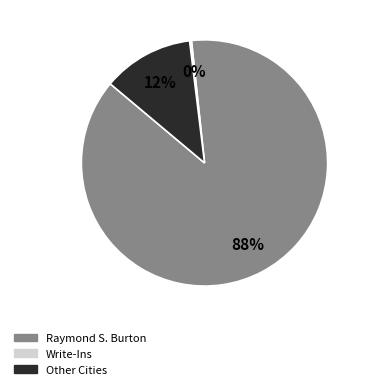

To the nearest percent, what is the combined percentage of Raymond S. Burton and Other Cities?

100%